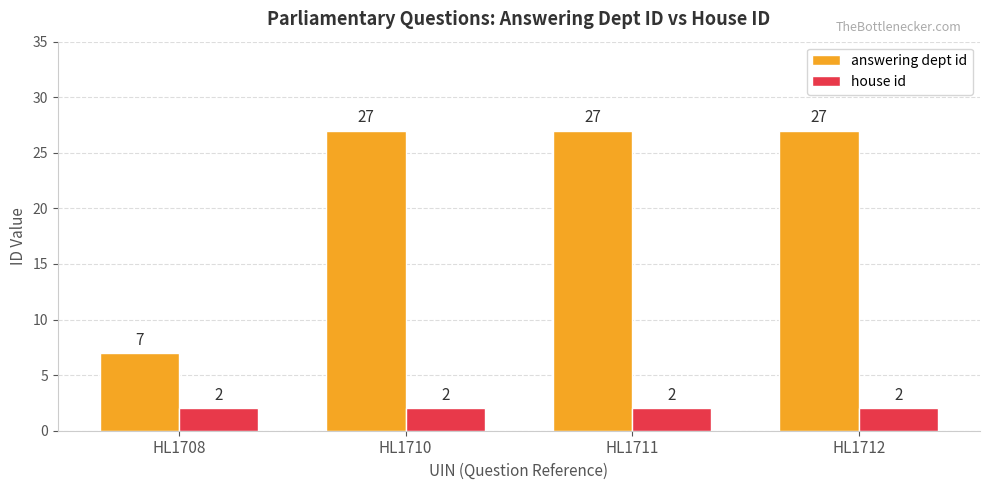

At how many categories does at least one series exceed 26?

3